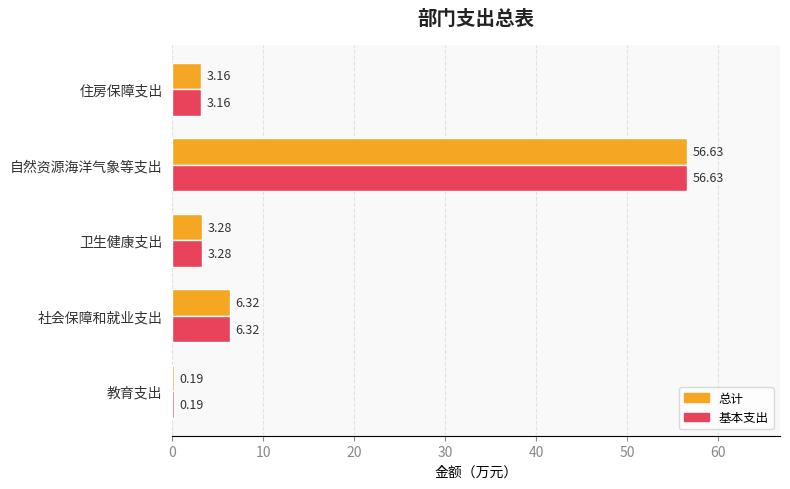

What is the sum of the 总计 values at 自然资源海洋气象等支出 and 住房保障支出?

59.8